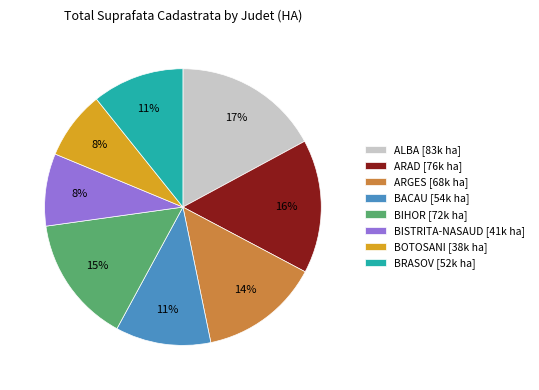

Combined, do BIHOR [72k ha] and BACAU [54k ha] account for over 50%?

No